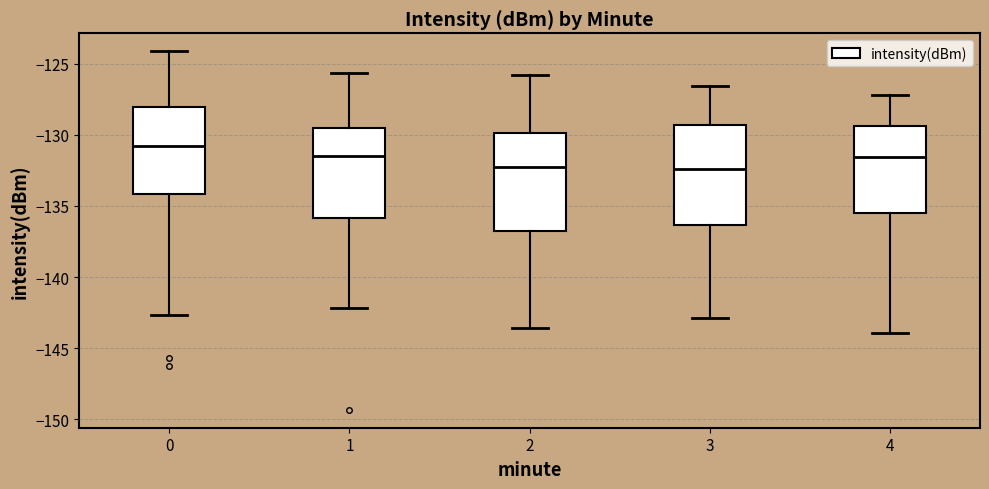

Where does the median line of the box at x = 4 sit on the y-axis? The values are not printed on the chart, so give them approximately, as read against the axis.

-131.5